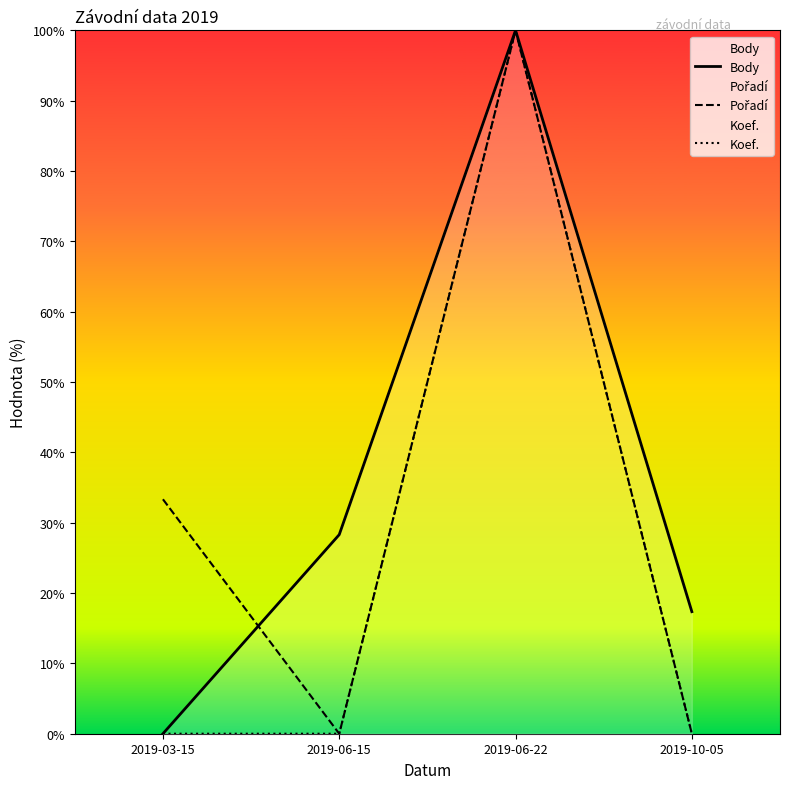

What is the label of the 2nd point from the right?

2019-06-22